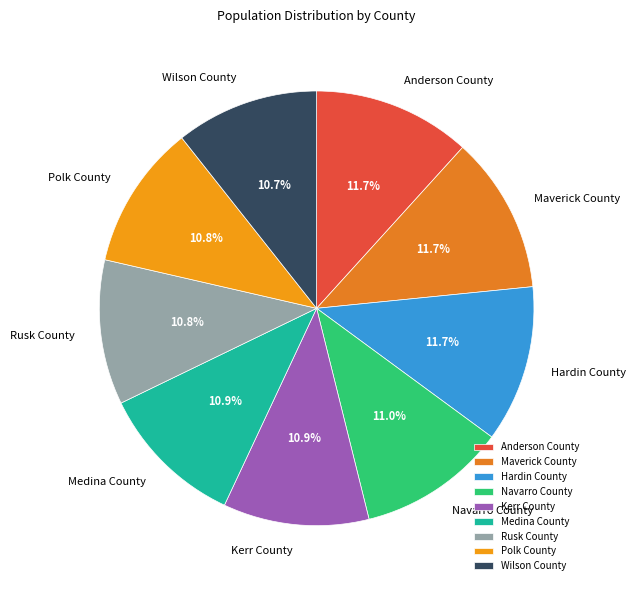

The Rusk County slice represents 11% of the pie. True or false?

True